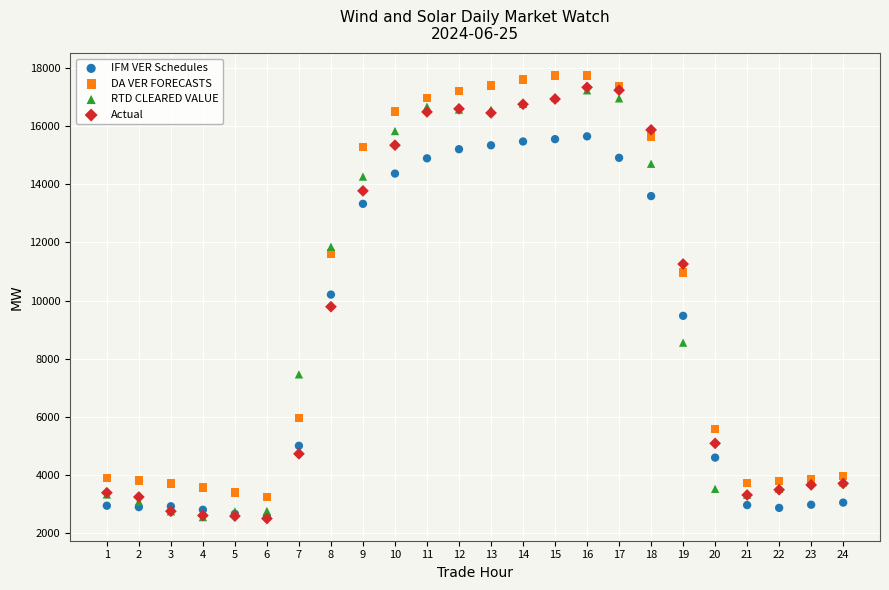

In the IFM VER Schedules series, what Y value is closest to 9113?

9476.4